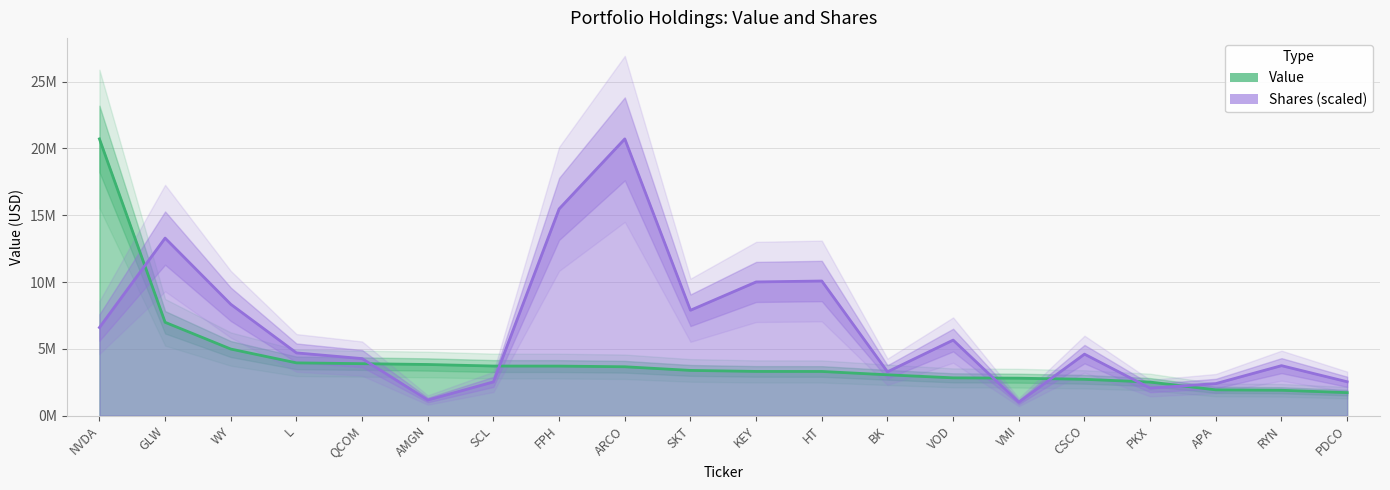

Reading right to left, what are all the values shown in this chart?

Value: 1722000.0	1899000.0	1930000.0	2511000.0	2719000.0	2803000.0	2828000.0	3056000.0	3306000.0	3309000.0	3385000.0	3658000.0	3708000.0	3712000.0	3828000.0	3889000.0	3949000.0	4984000.0	6986000.0	20713000.0
Shares or principal amount: 2535706.1	3740700.1	2398093.4	2058955.8	4602060.5	1008875.8	5654530.8	3280568.0	10076579.2	10006008.6	7887750.6	20713000.0	15471478.3	2525518.9	1168570.4	4269695.5	4696021.9	8334963.7	13288511.6	6594088.0